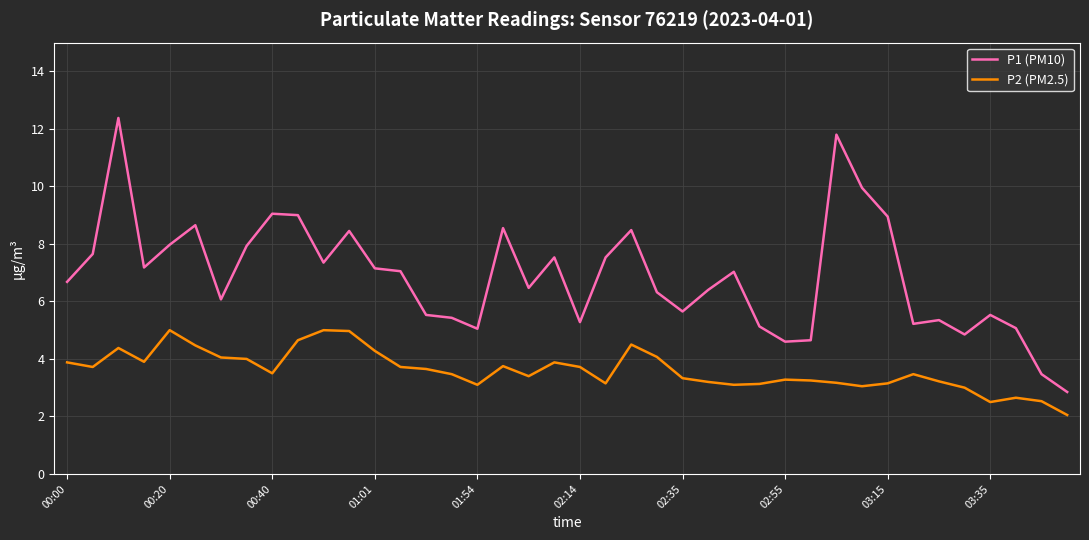

Which series has the widest spread of values?

P1 (PM10)